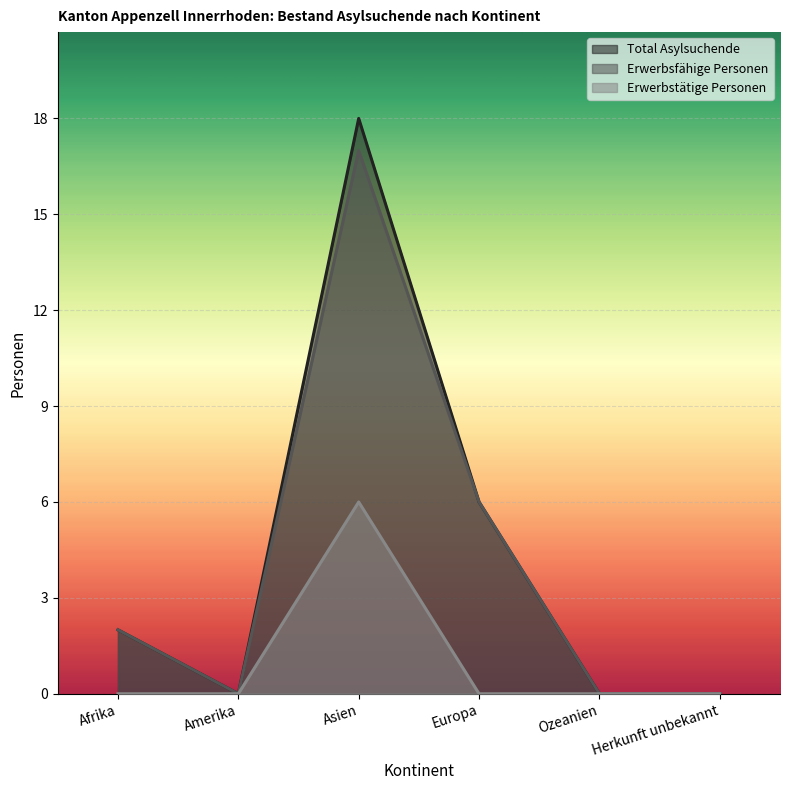

True or false: Erwerbstätige Personen has more than 2 interior local peaks.

False